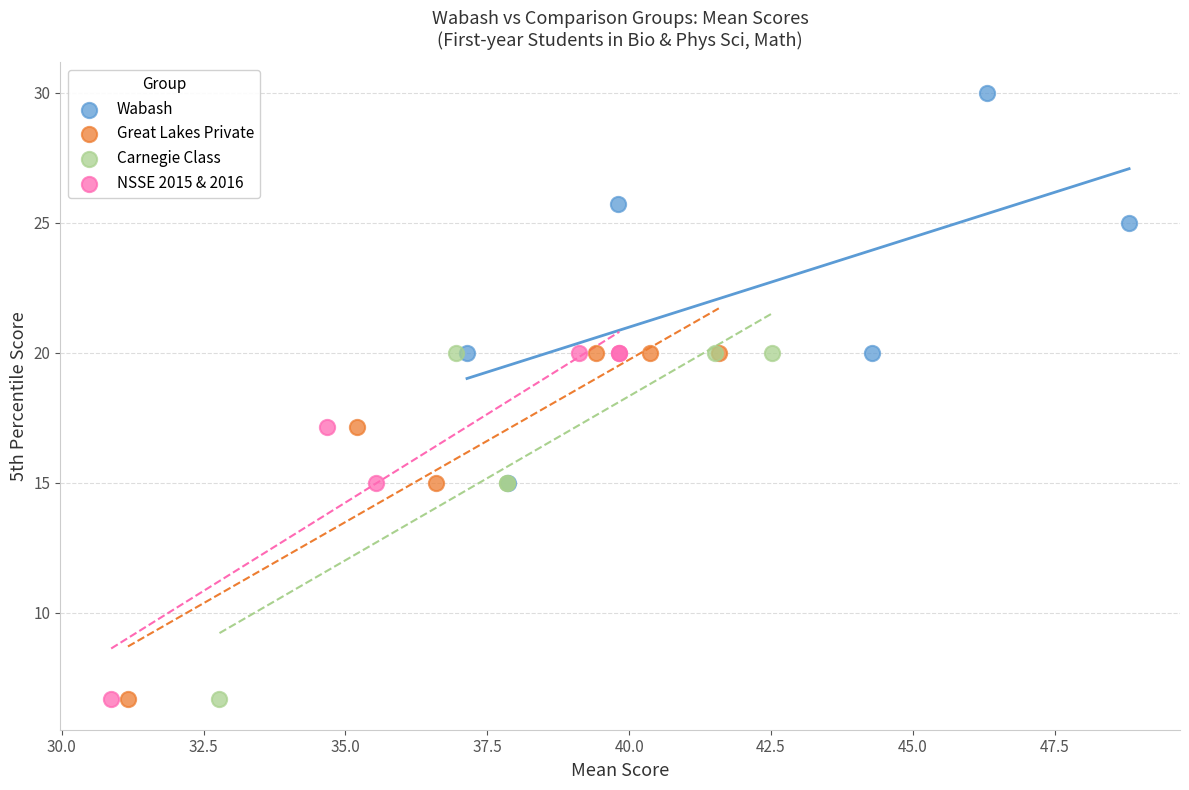

Which series reaches the maximum Y coordinate?

Wabash